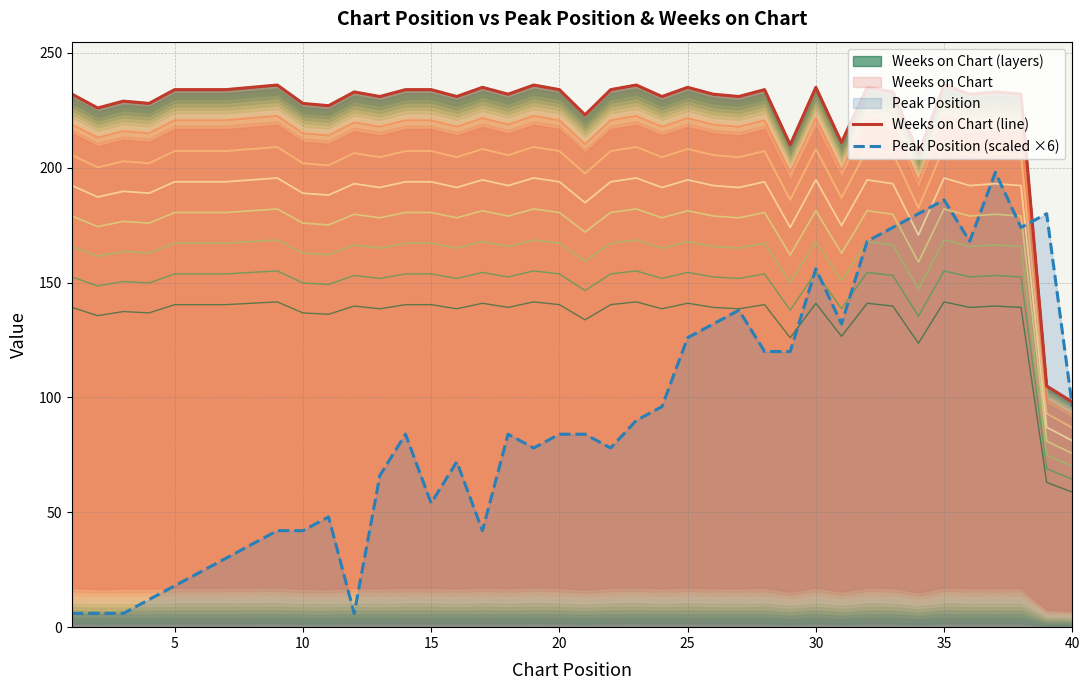

What is the minimum value for Peak Position (scaled ×6)?

6